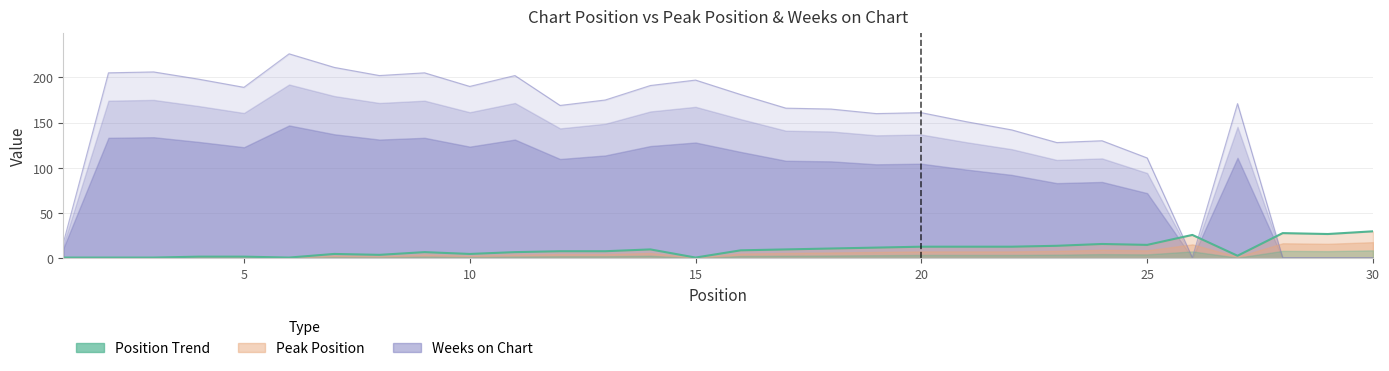

How many interior local peaks does the Peak Position series have?

6